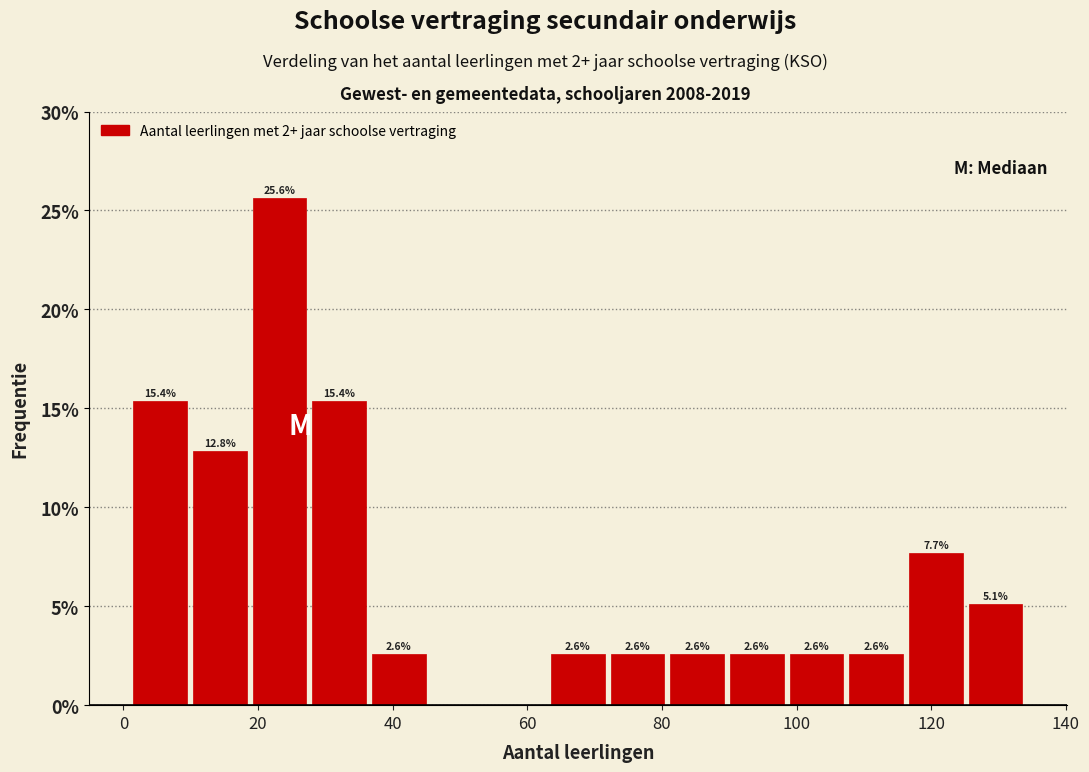

Which range on the x-axis has the tallest bar?

18 to 28